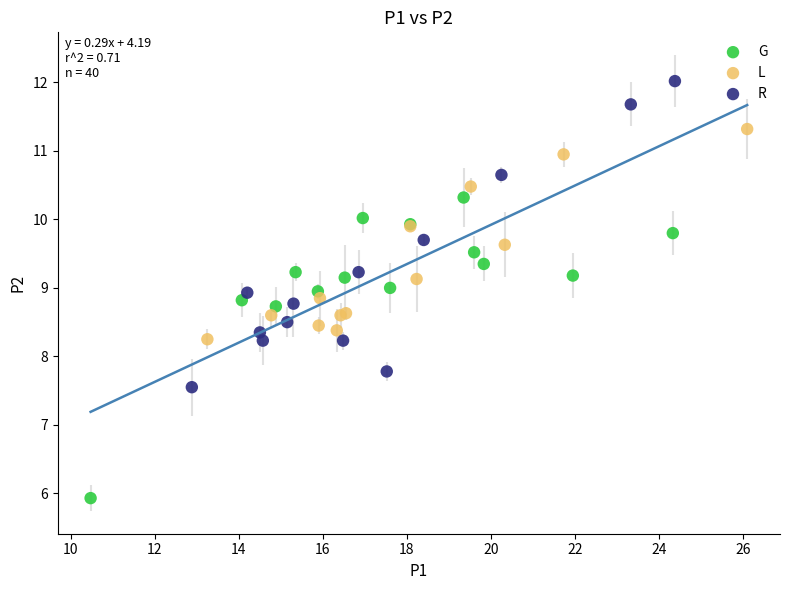

Which series reaches the minimum Y coordinate?

G